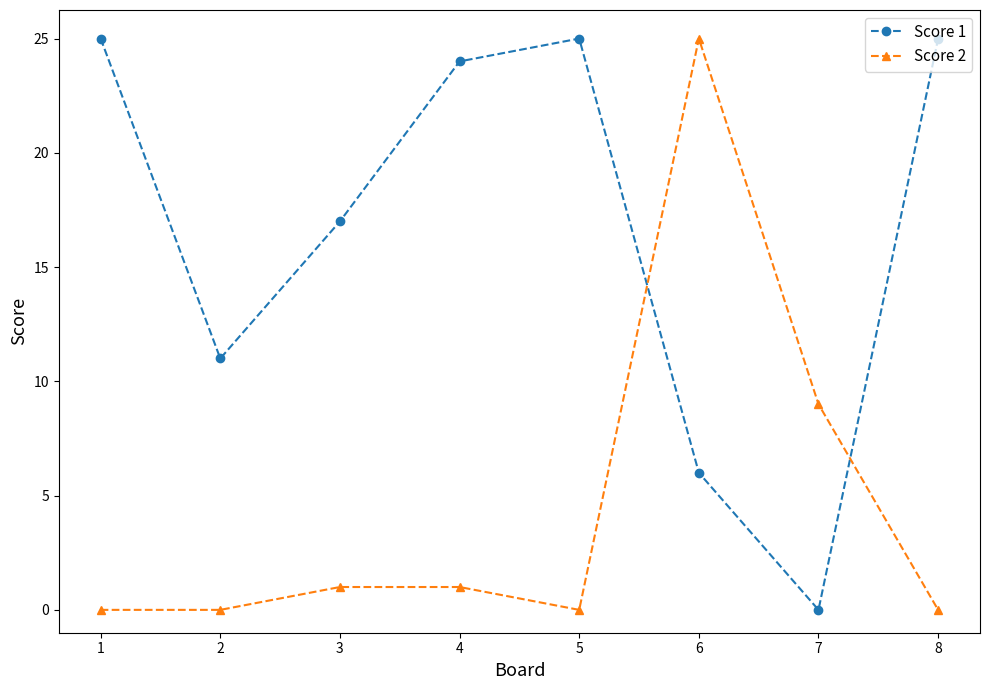

Where is Score 2 nearest to the value 12?

7